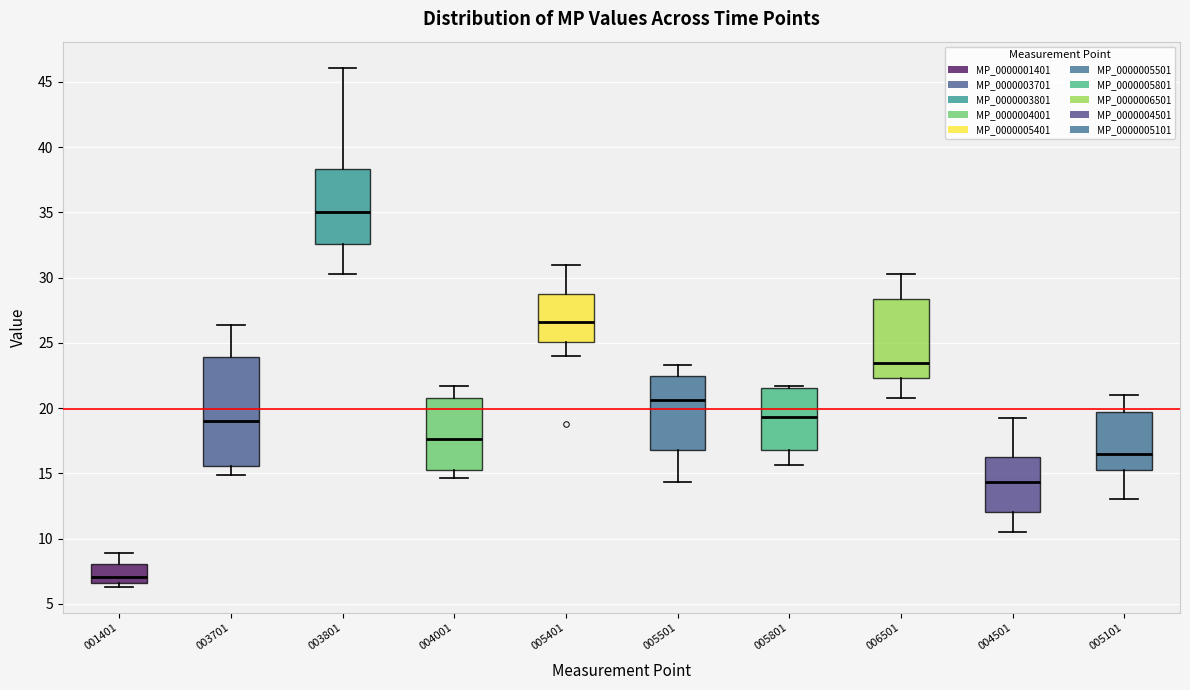

Where does the median line of the box at x = 005401 sit on the y-axis? The values are not printed on the chart, so give them approximately, as read against the axis.

26.5